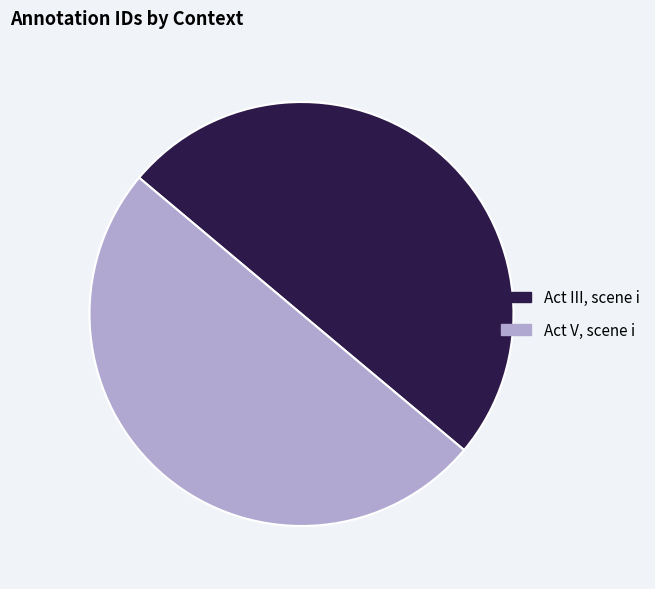

True or false: Act III, scene i accounts for 50% of the total.

True